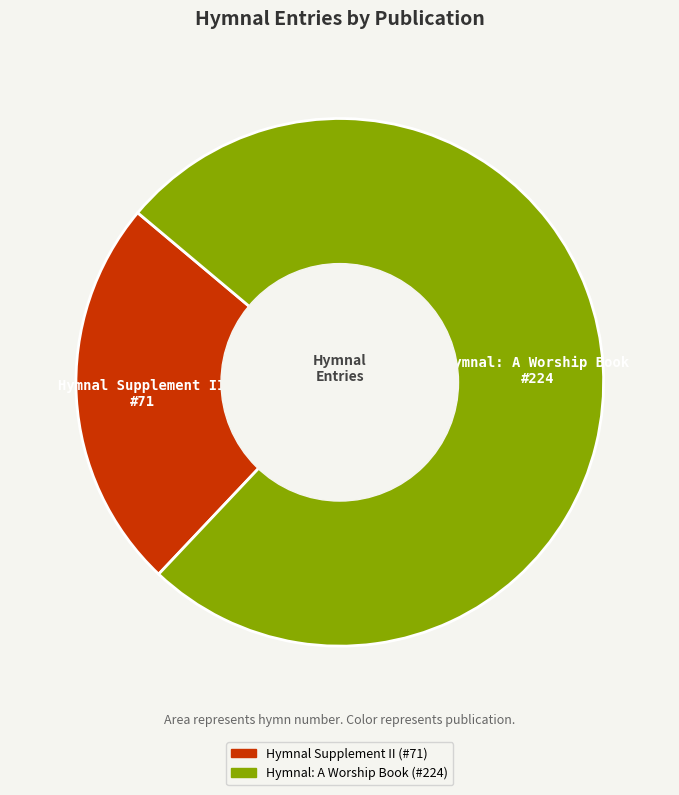

What is the largest slice in the pie chart?

Hymnal: A Worship Book